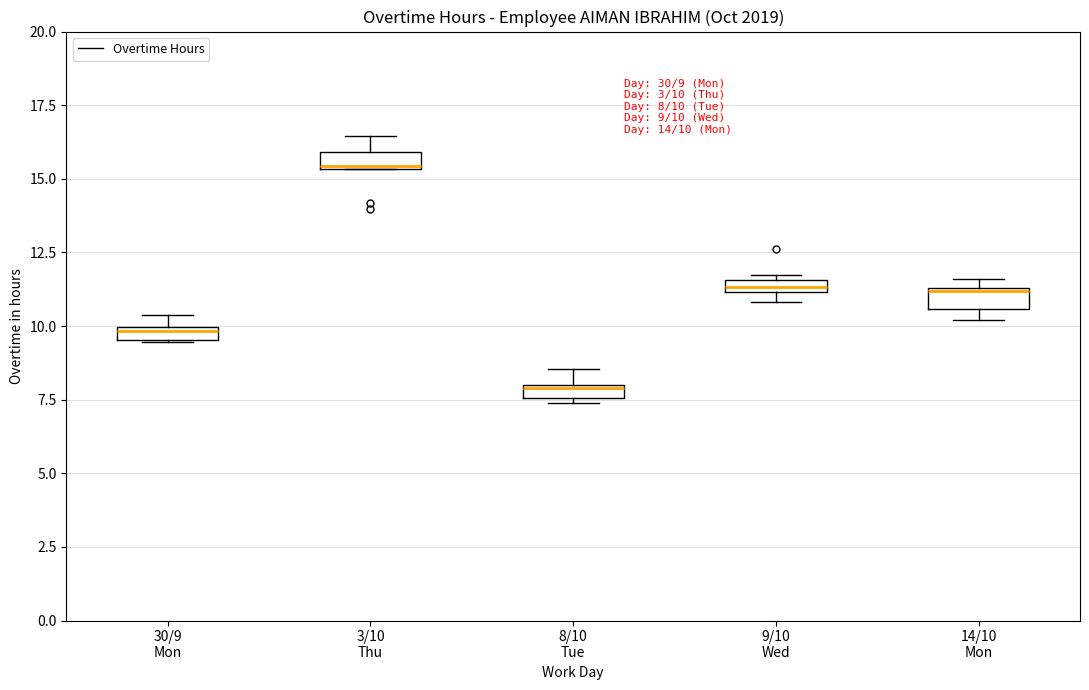

Which box has the lowest median line?

8/10 Tue